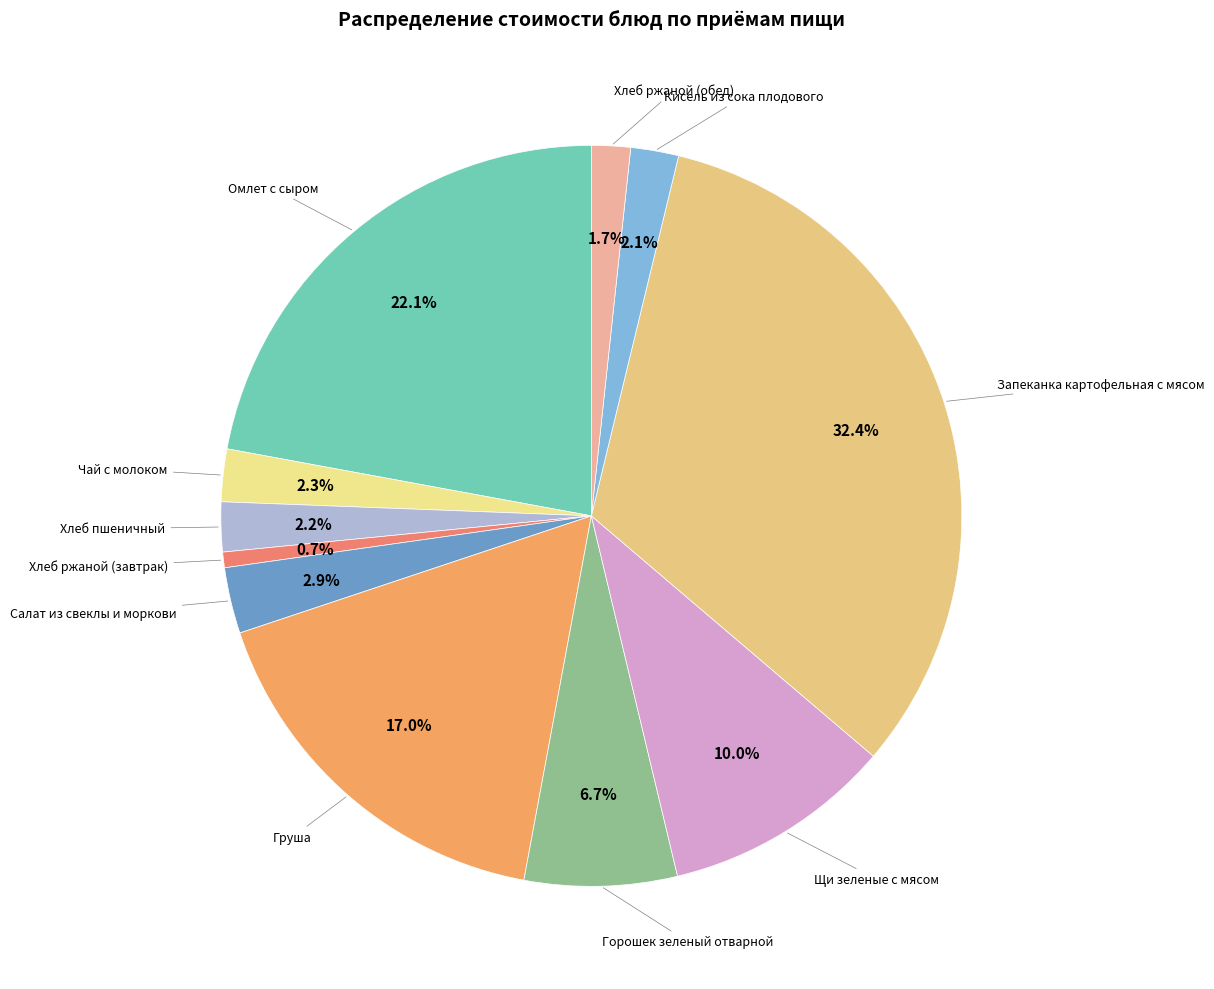

What is the smallest slice in the pie chart?

Хлеб ржаной (завтрак)